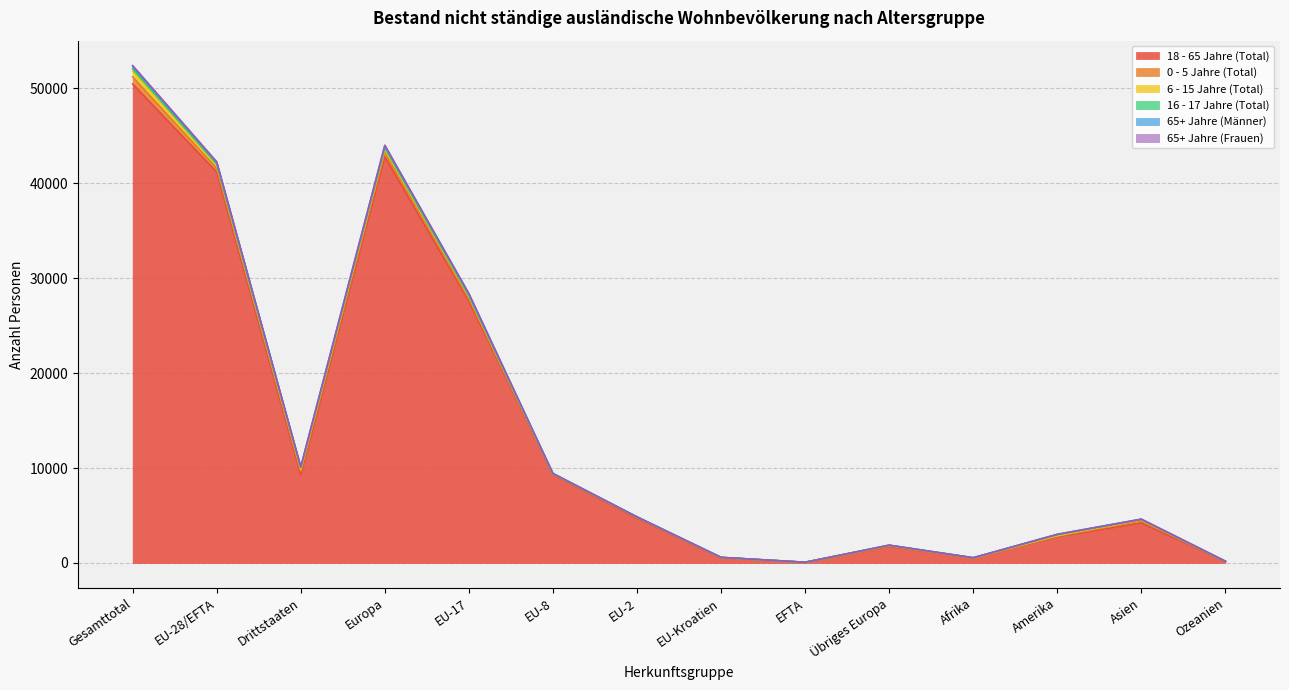

What is the lowest value of the 65+ Jahre (Männer) series?

78